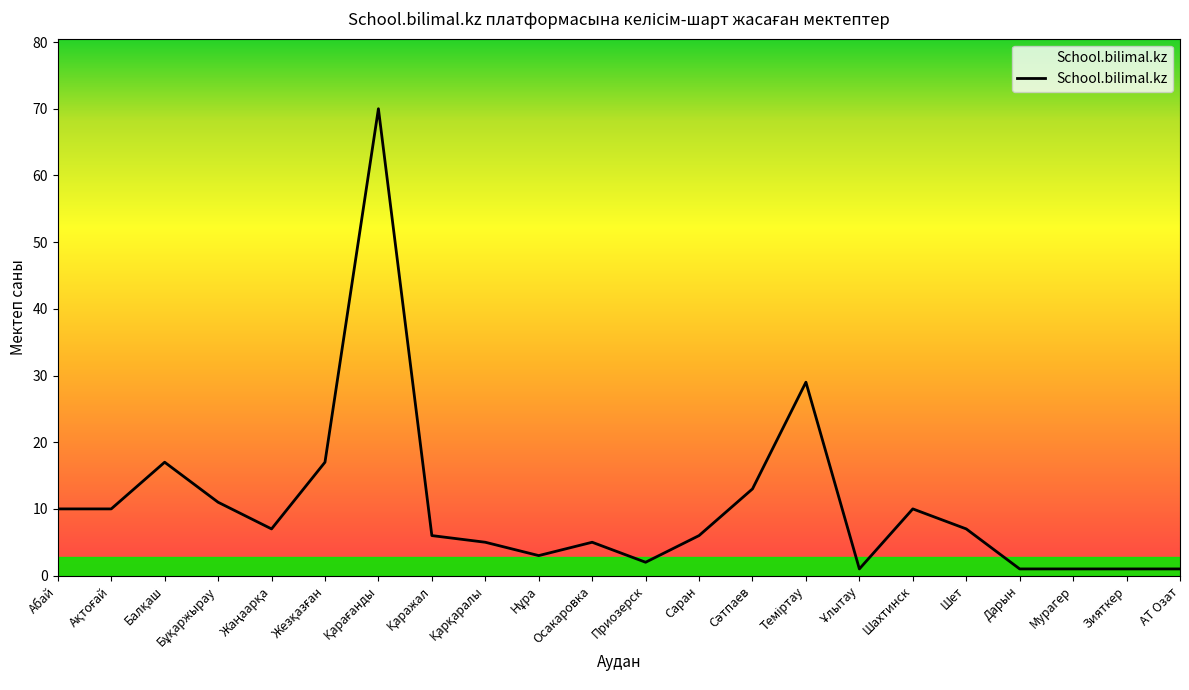

What is the maximum value shown in the chart?

70